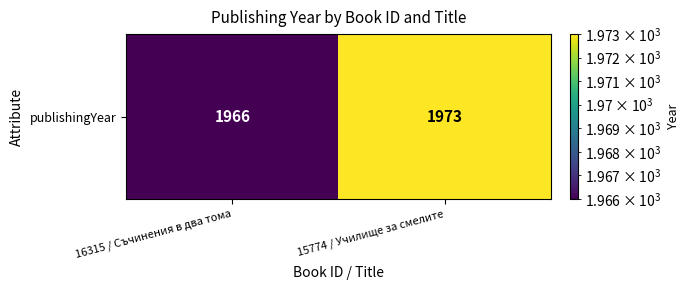

Reading left to right, transcribe all the data shown in this chart.

1966	1973